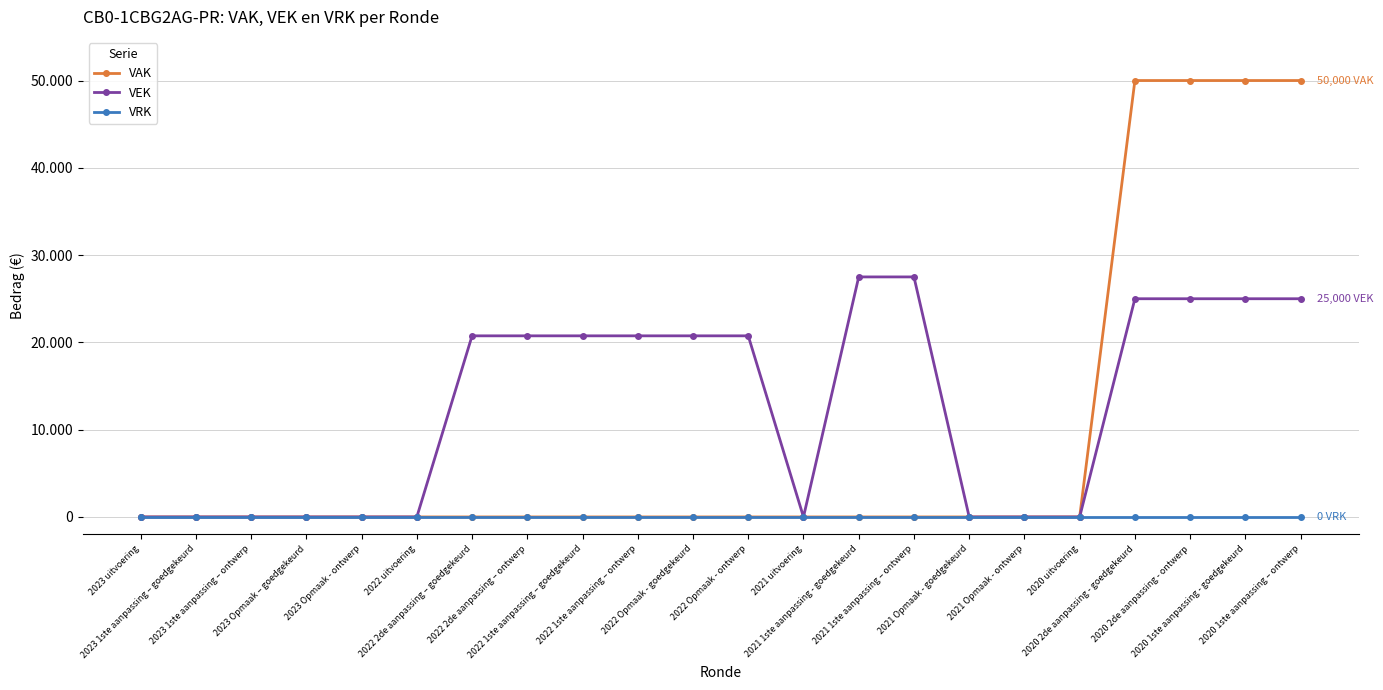

What are all the series names shown in the legend?

VAK, VEK, VRK